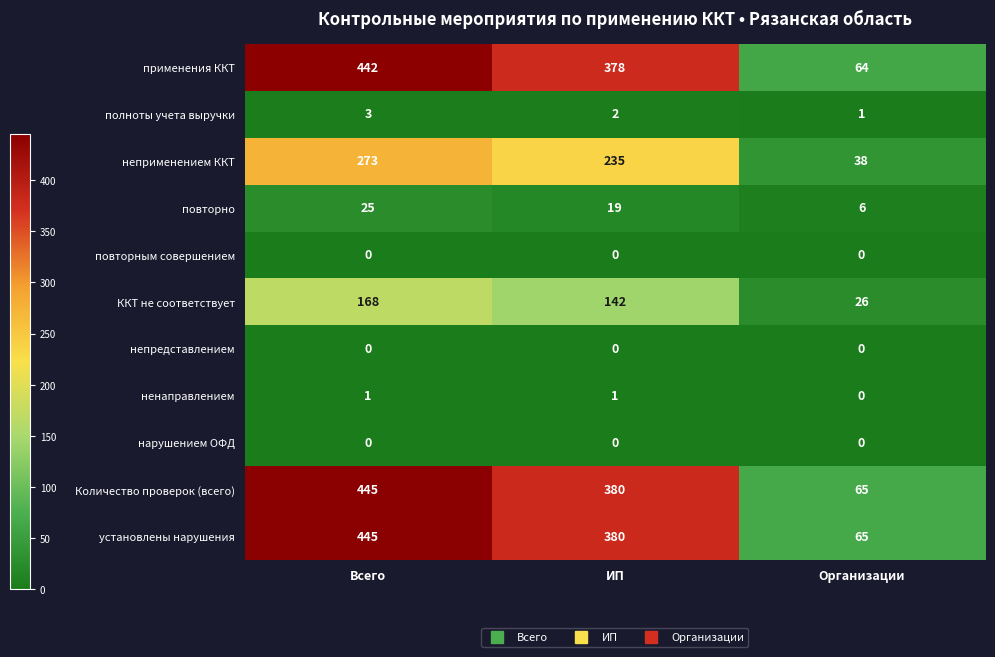

What is the difference between the highest and lowest values at Всего?

445